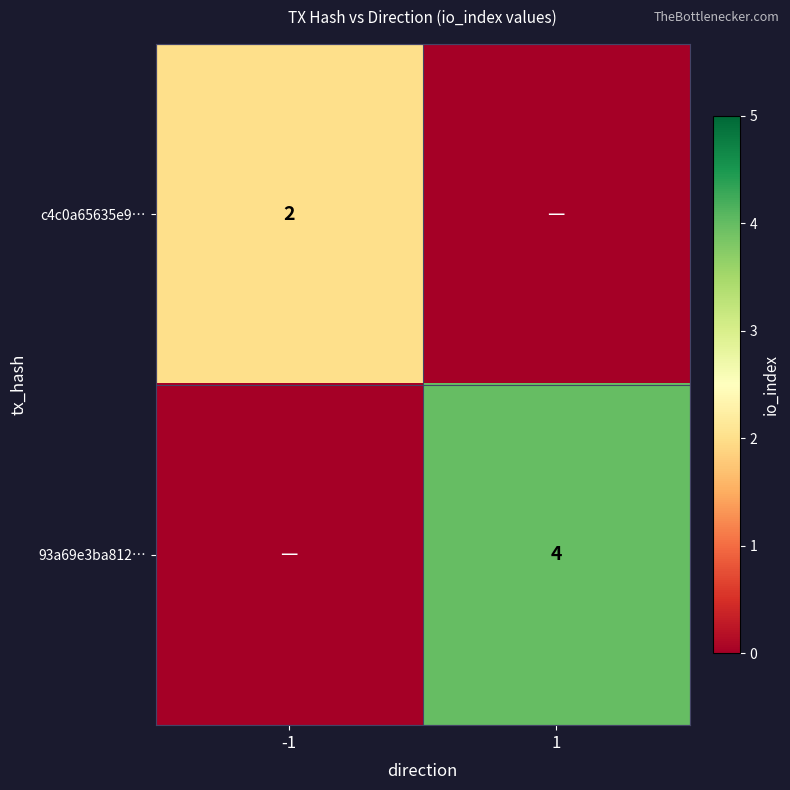

Is it true that 93a69e3ba812… equals 4 at 1?

True